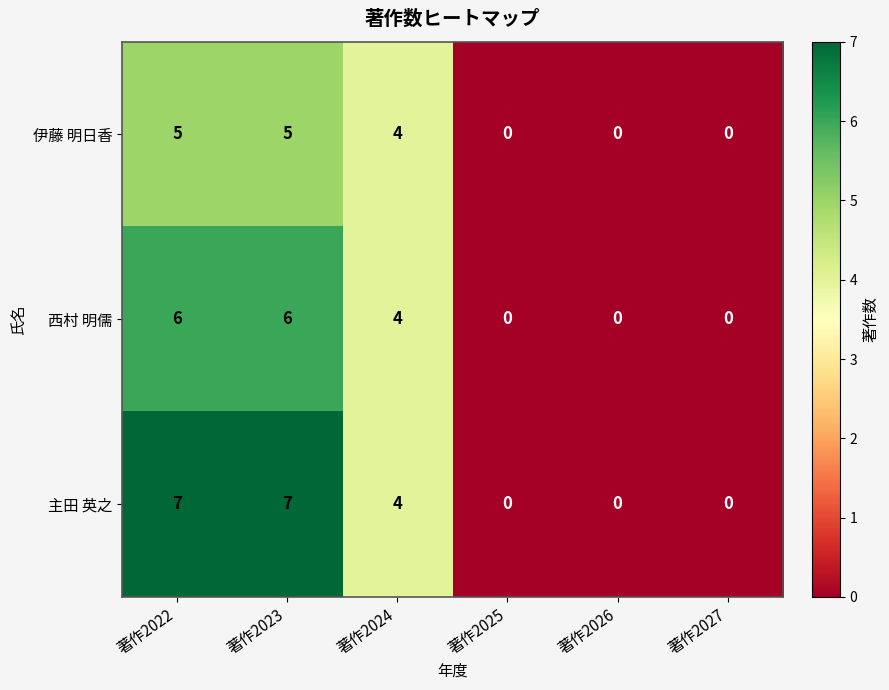

Reading left to right, list all the values displayed in this chart.

伊藤 明日香: 著作2022=5	著作2023=5	著作2024=4	著作2025=0	著作2026=0	著作2027=0
西村 明儒: 著作2022=6	著作2023=6	著作2024=4	著作2025=0	著作2026=0	著作2027=0
主田 英之: 著作2022=7	著作2023=7	著作2024=4	著作2025=0	著作2026=0	著作2027=0